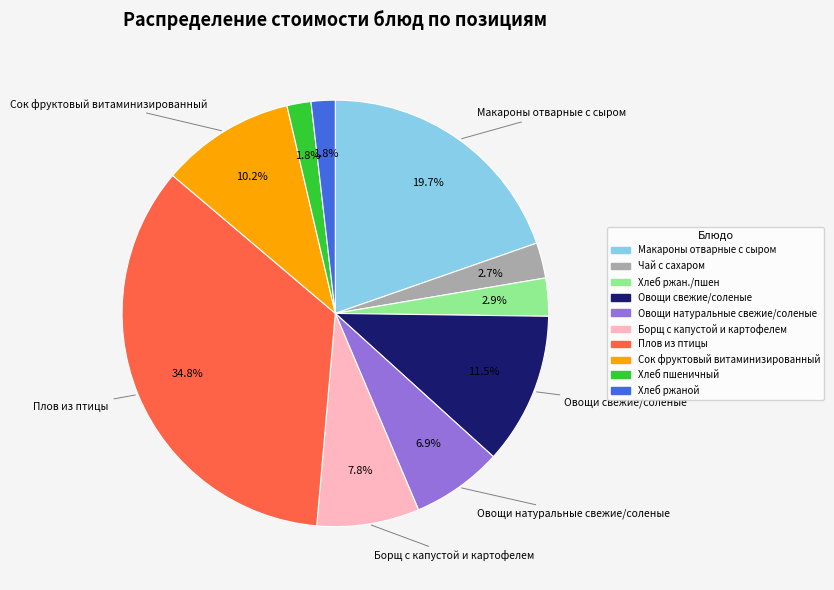

To the nearest percent, what percentage of the pie is Борщ с капустой и картофелем?

8%